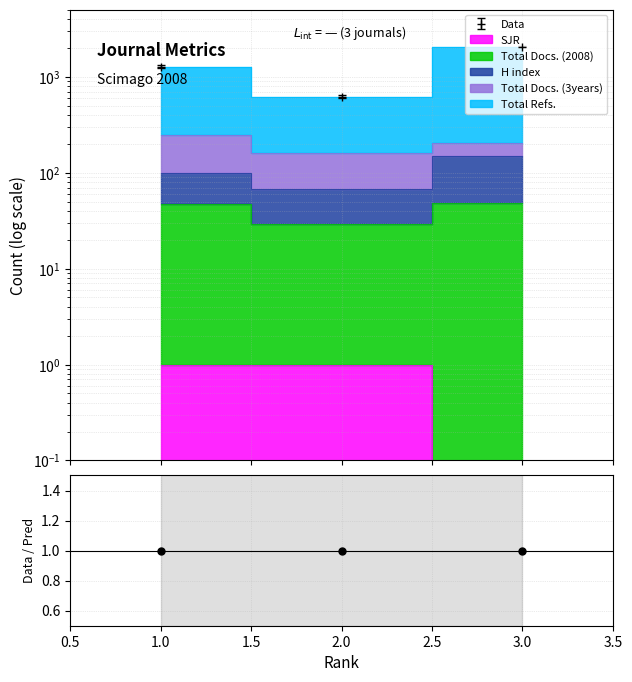

How many lines are shown in the chart?

4